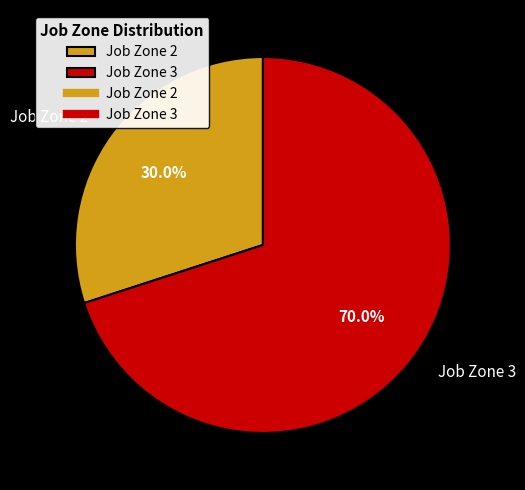

Which category has the biggest portion of the pie?

Job Zone 3